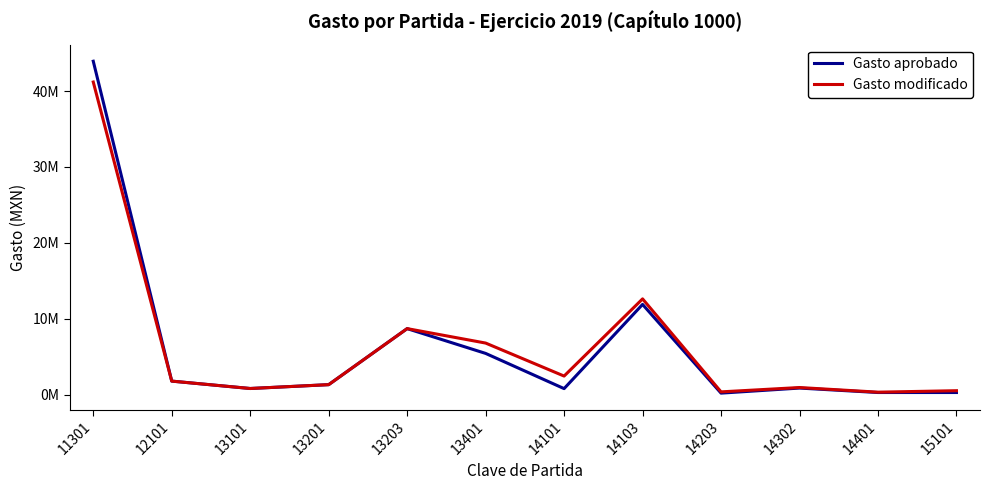

Does the chart display data point markers on the line(s)?

No